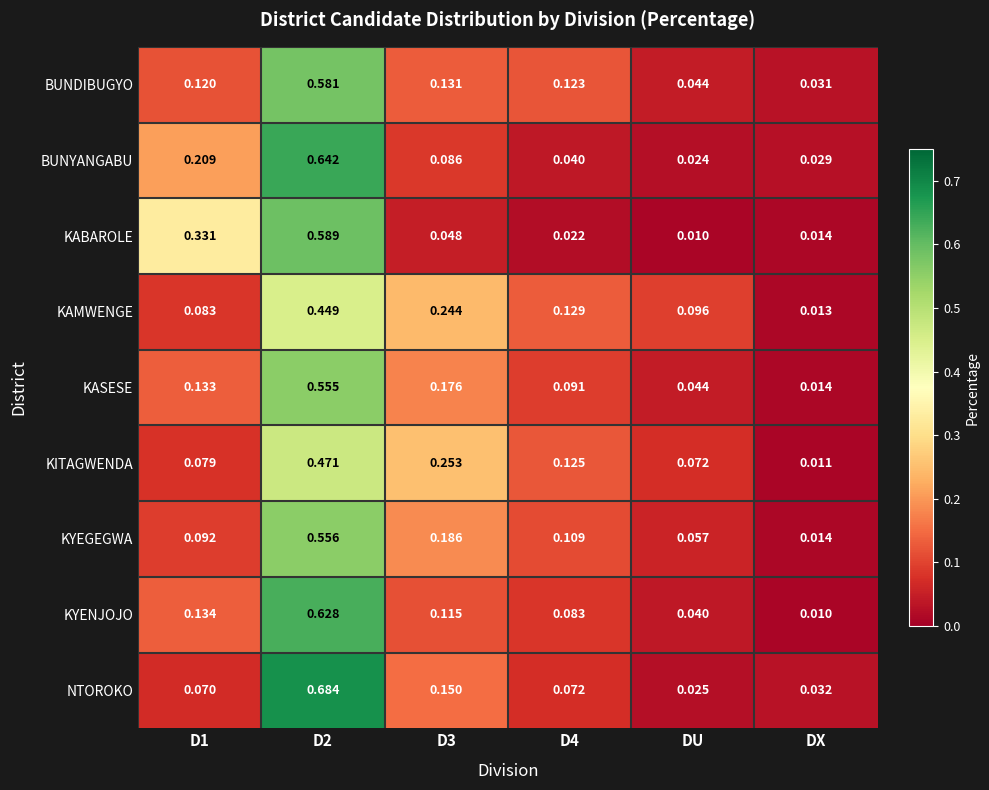

Which series has the largest range (max minus min)?

NTOROKO